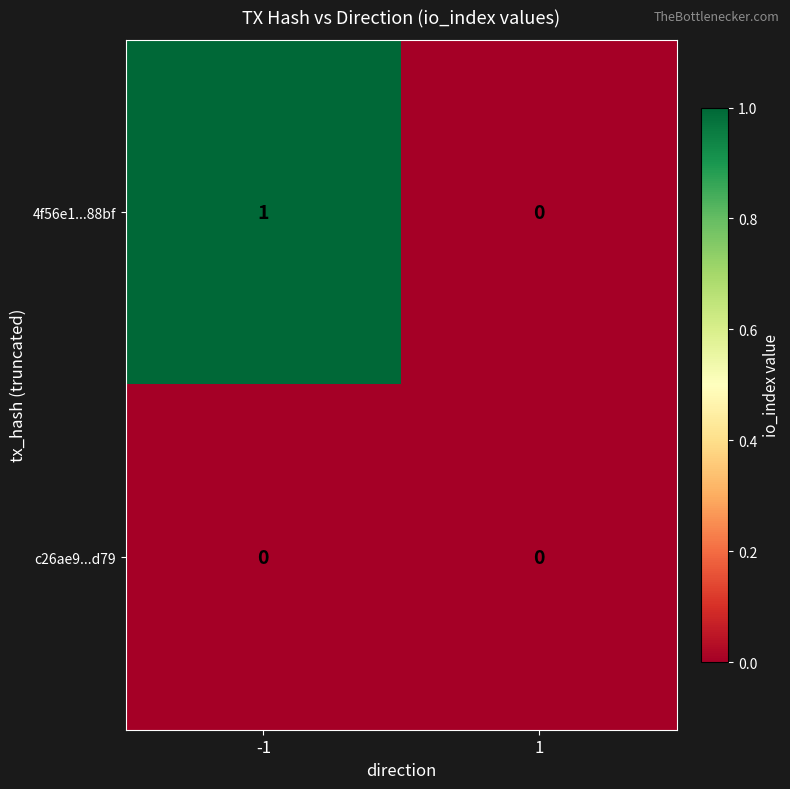

Which series has the largest range (max minus min)?

4f56e1...88bf